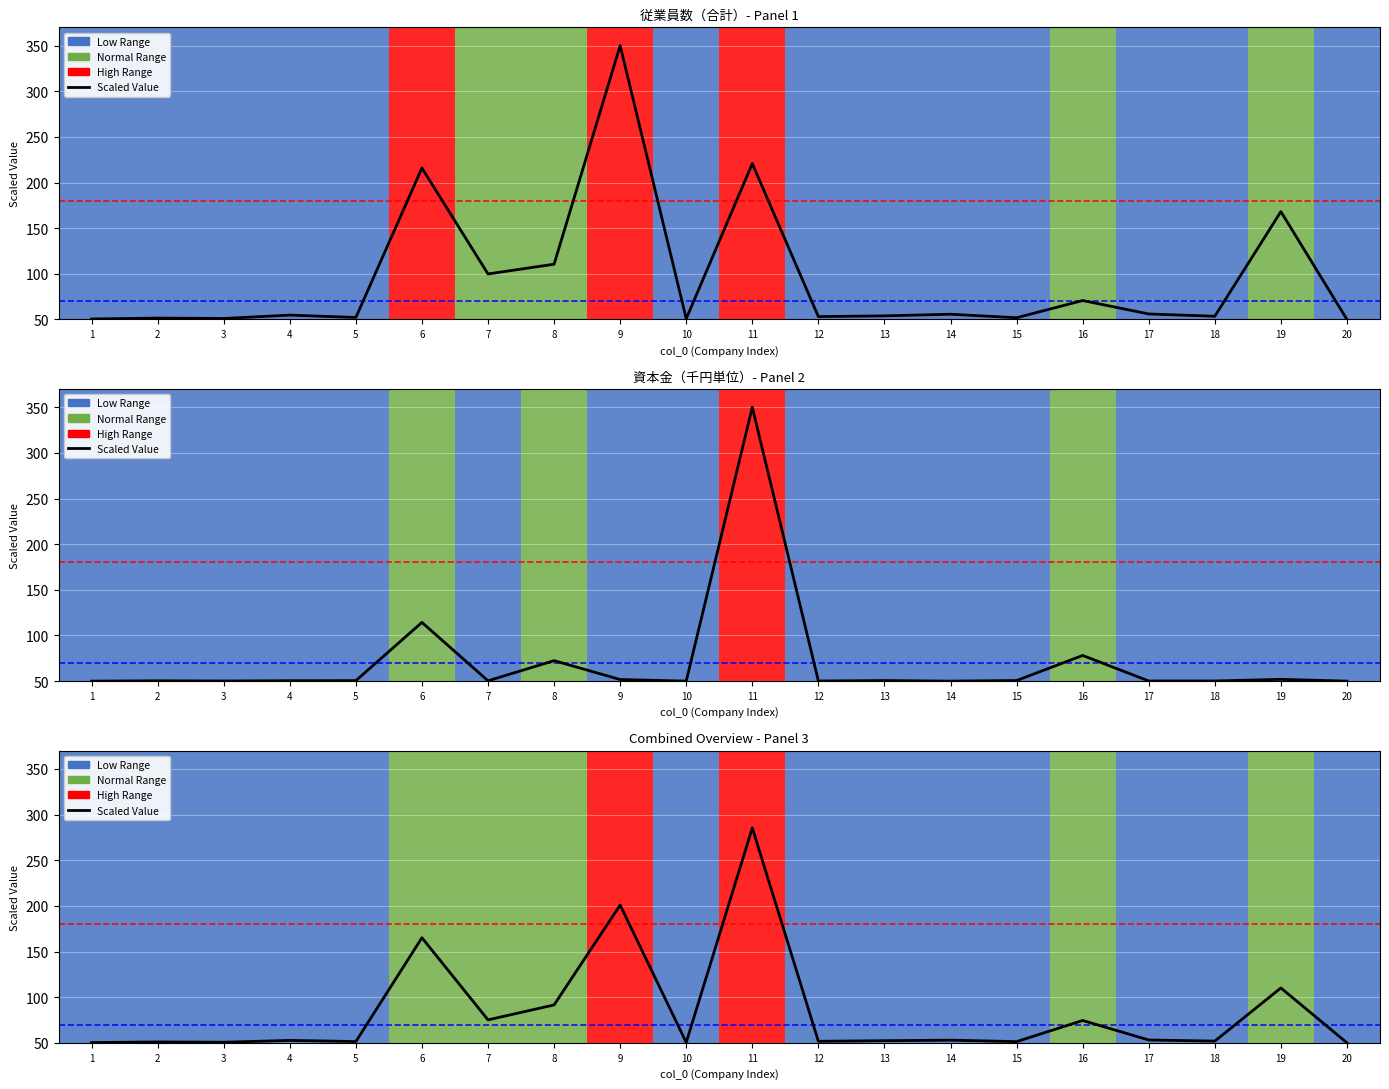

What is the sum of all values?

1671.8